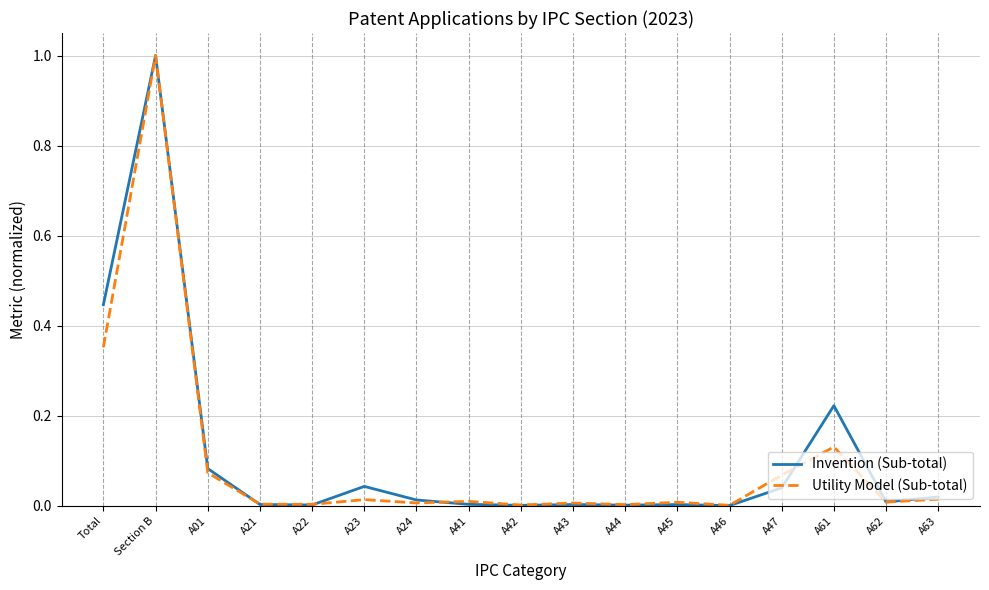

Between A01 and A21, which series saw the biggest shift?

Invention (Sub-total)